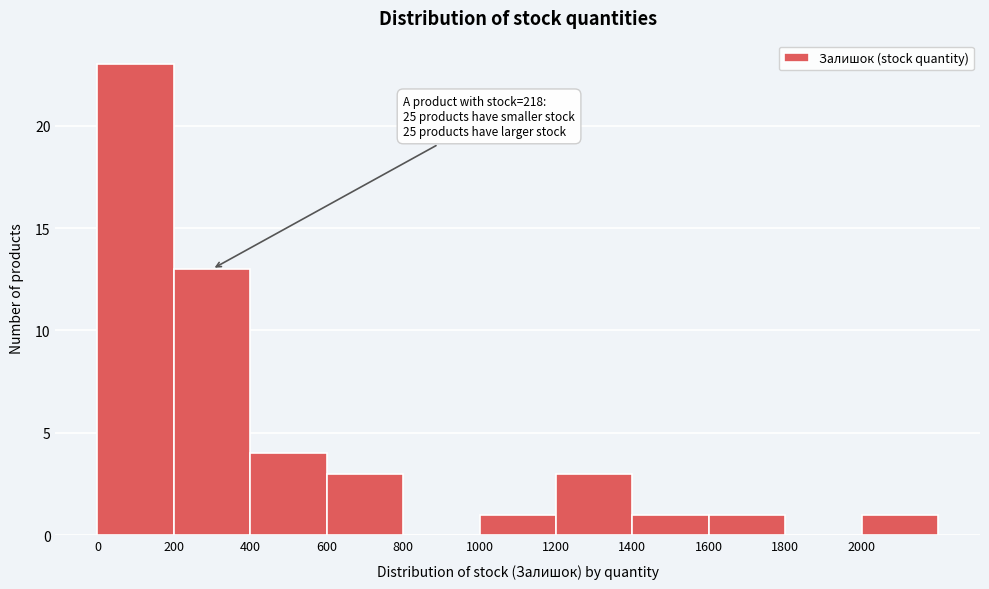

Which range on the x-axis has the tallest bar?

0 to 200